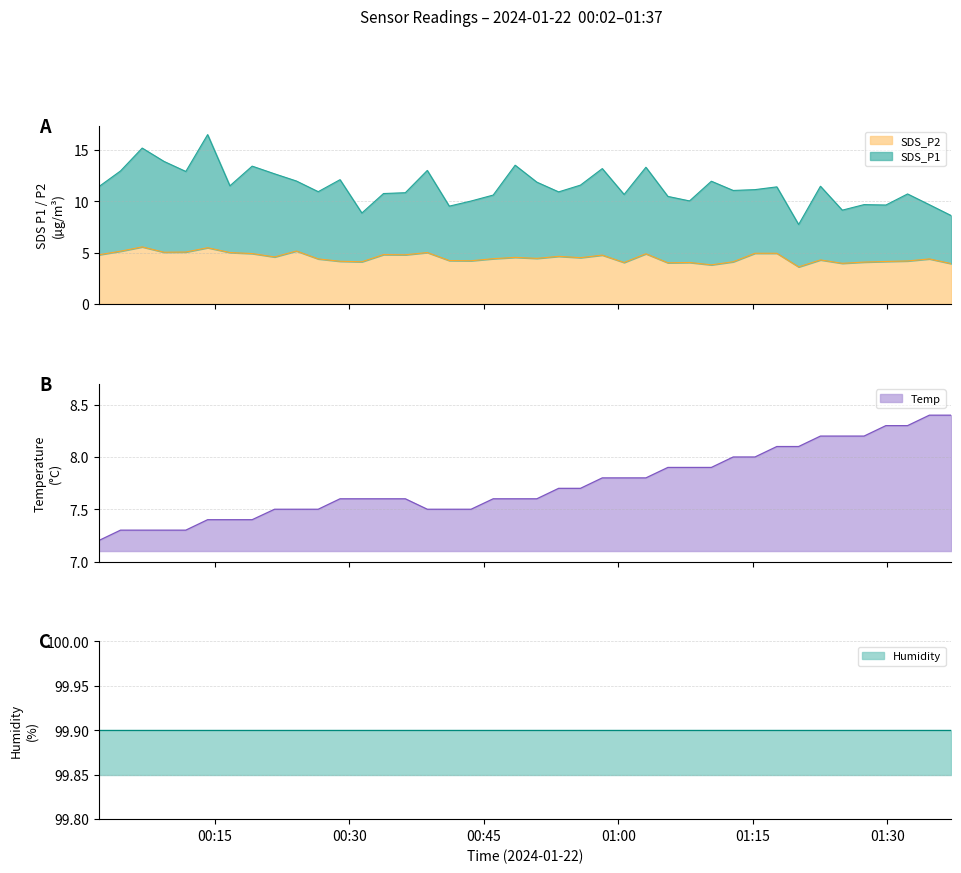

What is the minimum value for Temp?

7.2